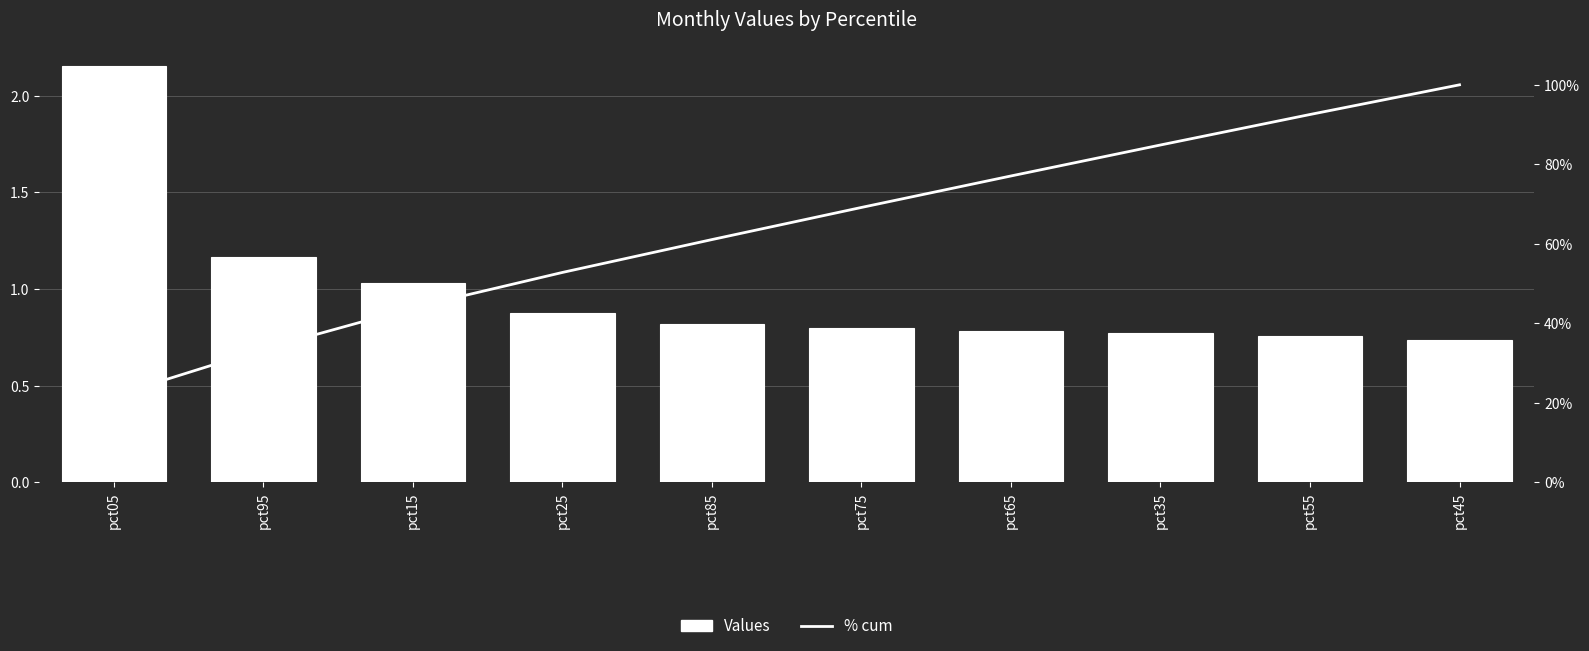

At which label is % cum closest to 60?

pct85